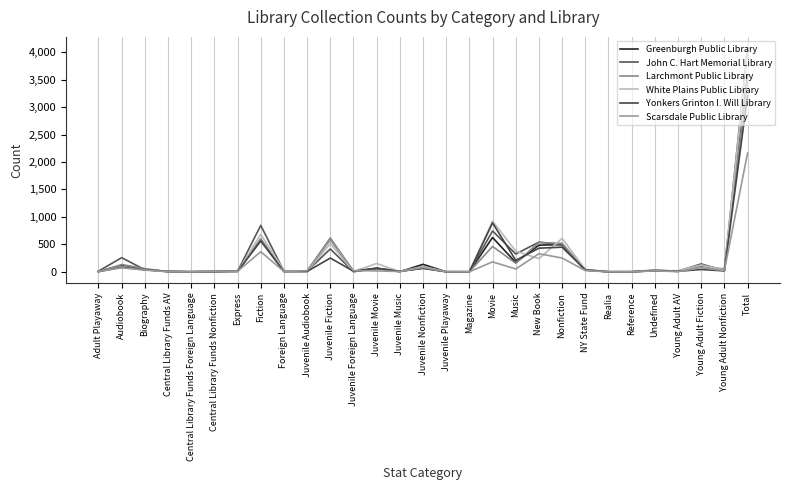

What is the value of the John C. Hart Memorial Library point at the 15th from the left?

61